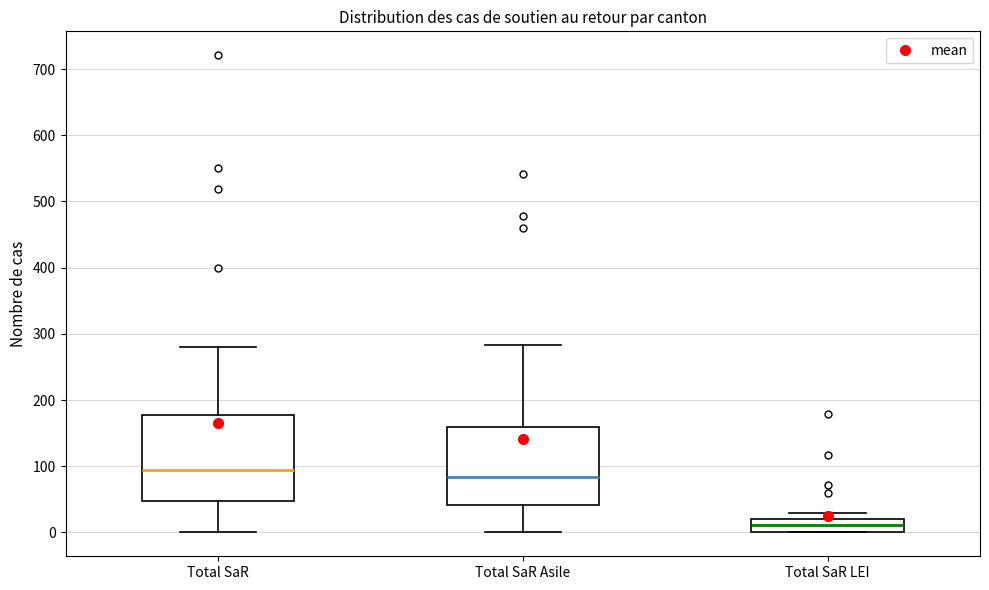

Reading left to right, transcribe this box plot: for each box, give where its median line is, the range the box spans, and where its two whiskers end, as read against the y-axis. The values are not printed on the chart, so give them approximately, as read against the axis.

Total SaR: median 100, box 50 to 180, whiskers 0 to 280
Total SaR Asile: median 80, box 40 to 160, whiskers 0 to 280
Total SaR LEI: median 10, box 0 to 20, whiskers 0 to 30